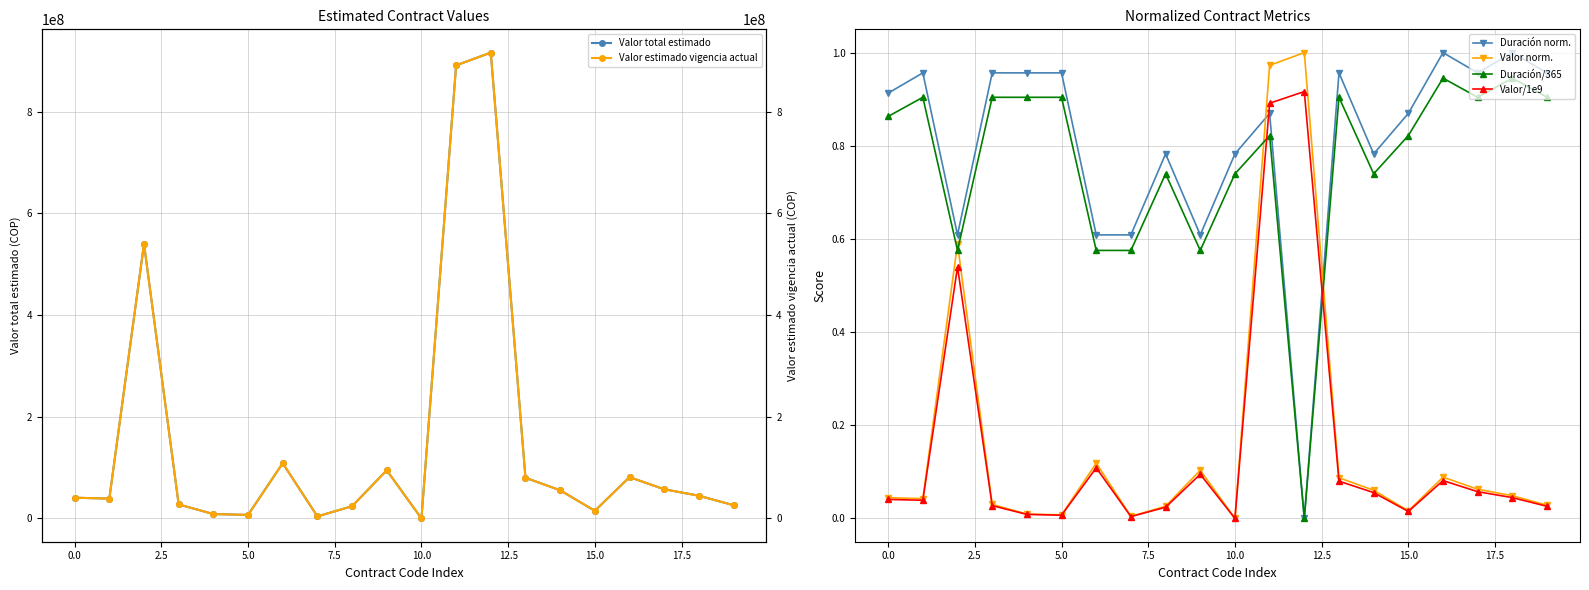

True or false: Valor norm. has a value of 0.0 at 17.

False